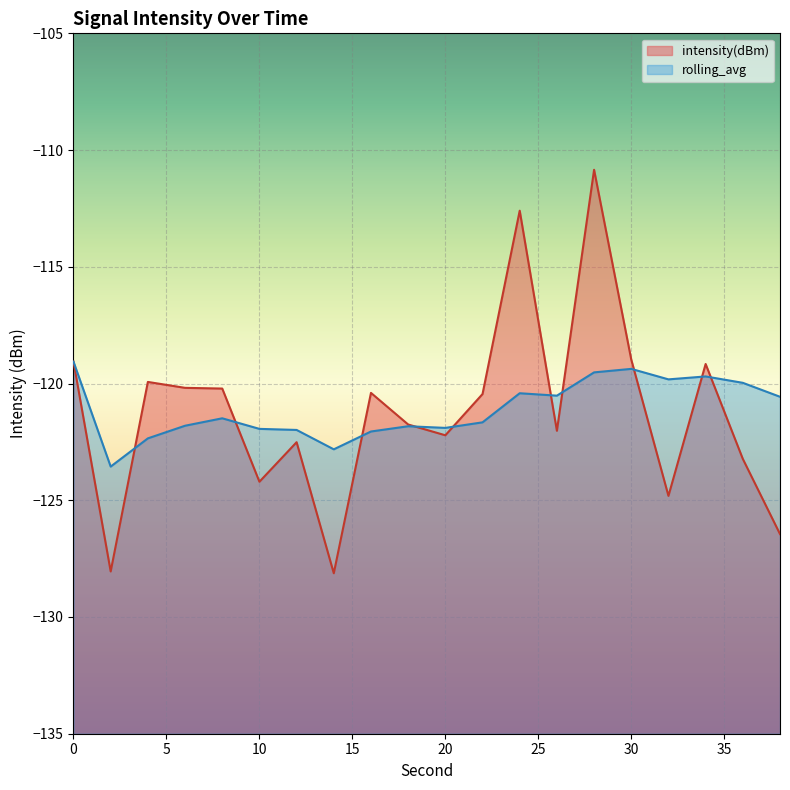

How many values in the intensity(dBm) series are below -120?

14